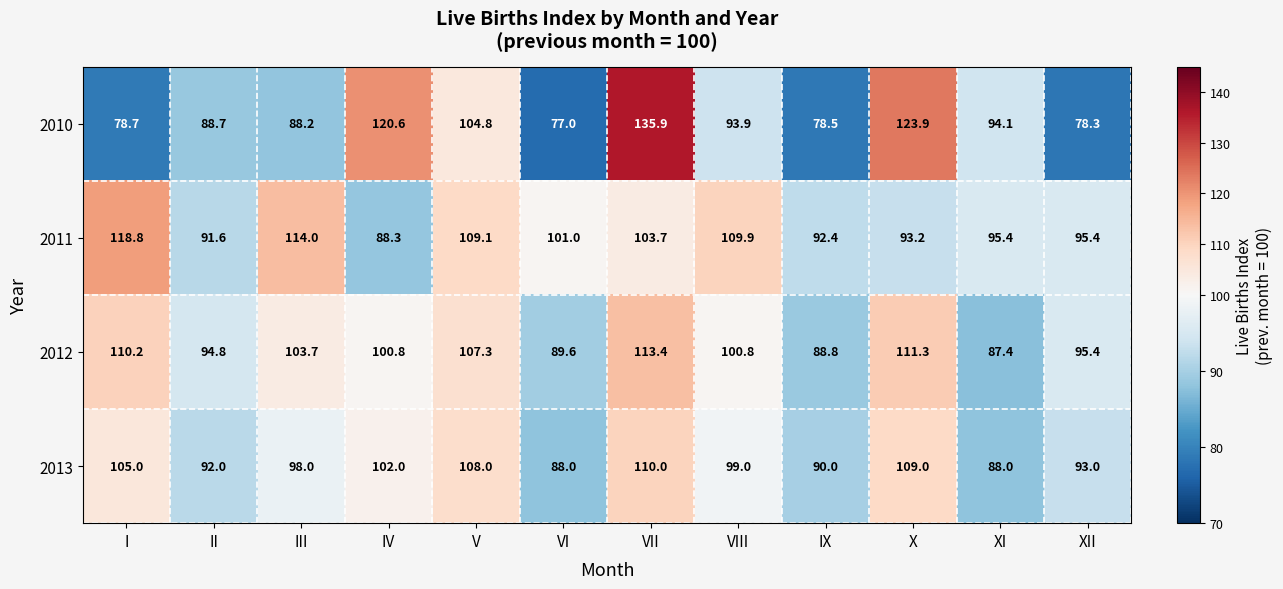

What is the sum of the 2013 values at IV and VIII?

201.0